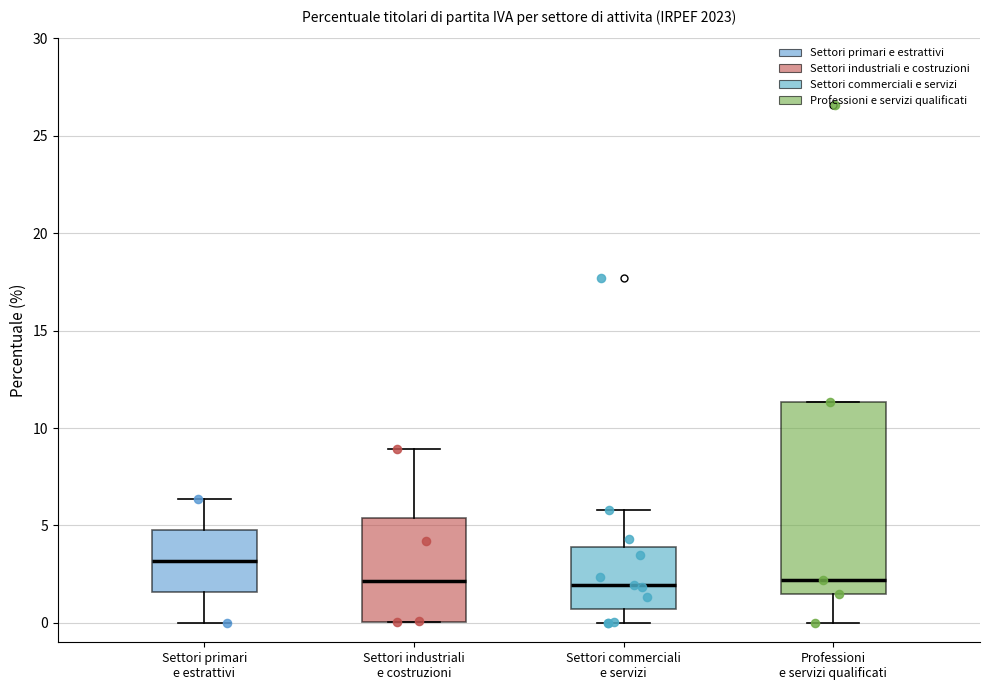

Reading left to right, read every box against the y-axis: the position of its median line, the range the box covers, and the ends of its whiskers. The values are not printed on the chart, so give them approximately, as read against the axis.

Settori primari e estrattivi: median 3.0, box 1.5 to 5.0, whiskers 0.0 to 6.5
Settori industriali e costruzioni: median 2.0, box 0.0 to 5.5, whiskers 0.0 to 9.0
Settori commerciali e servizi: median 2.0, box 0.5 to 4.0, whiskers 0.0 to 6.0
Professioni e servizi qualificati: median 2.0, box 1.5 to 11.5, whiskers 0.0 to 11.5